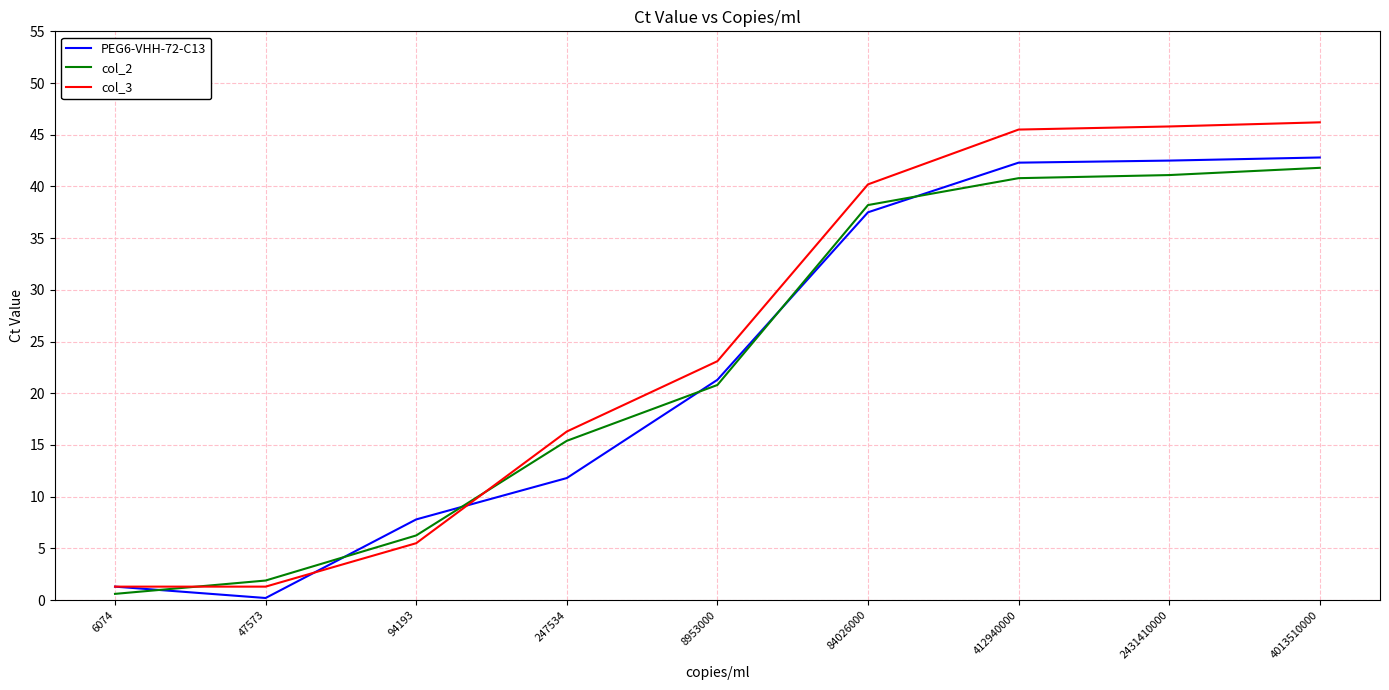

Where do col_2 and col_3 first cross each other?

6074 and 47573